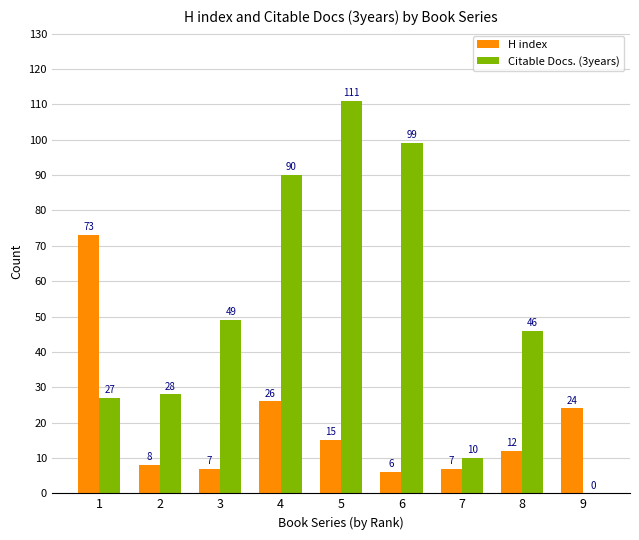

Is it true that H index equals 12 at 8?

True